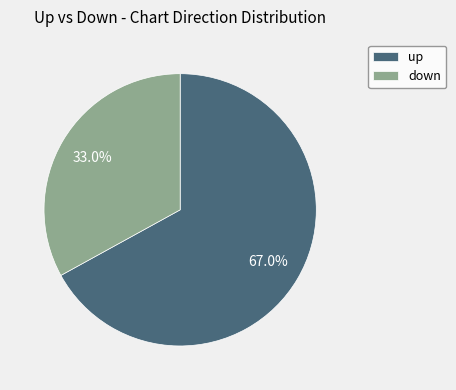

What is the smallest slice in the pie chart?

down